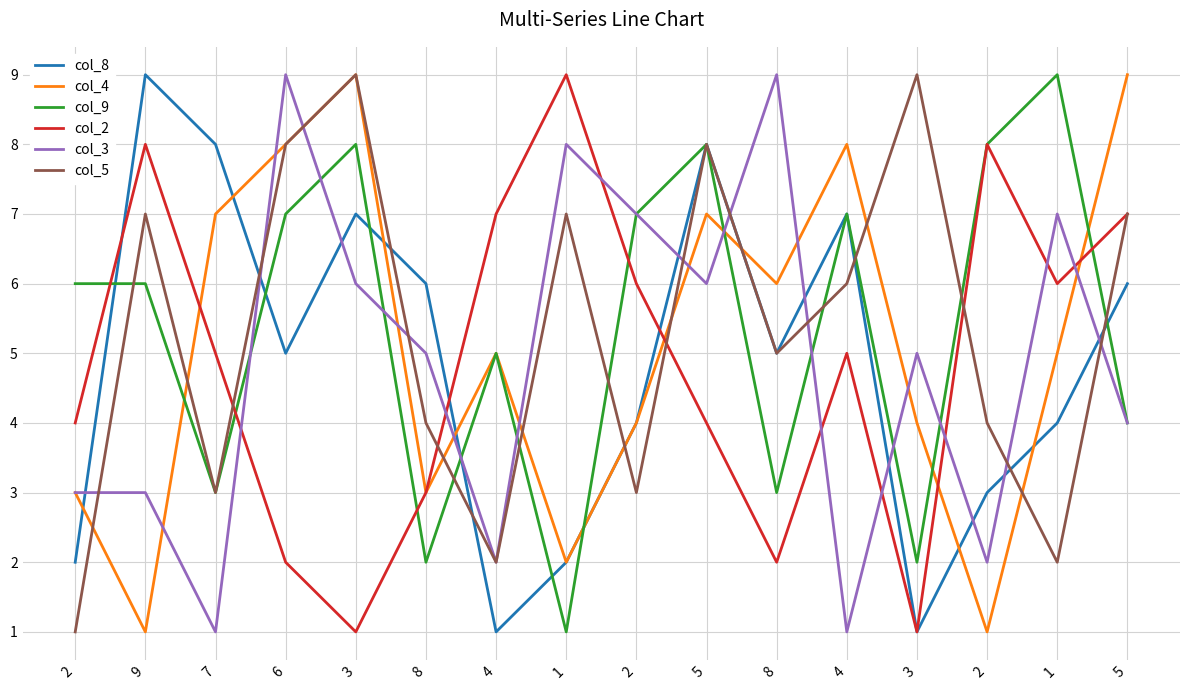

What is the label of the 11th point from the left?

8